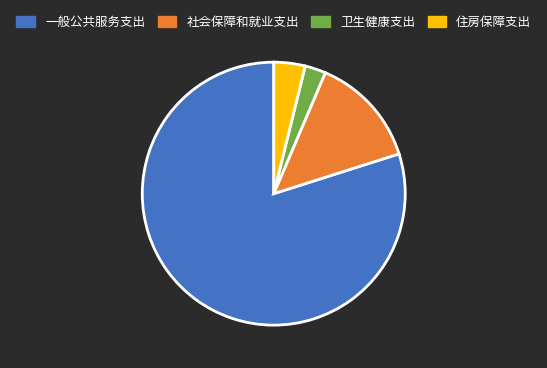

Which slice is the smallest?

卫生健康支出